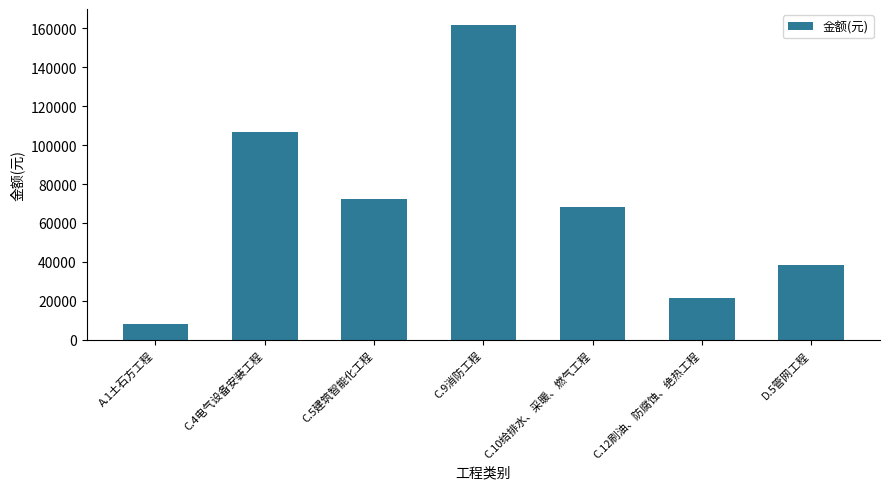

Rank the categories by value from highest to lowest.

C.9消防工程, C.4电气设备安装工程, C.5建筑智能化工程, C.10给排水、采暖、燃气工程, D.5管网工程, C.12刷油、防腐蚀、绝热工程, A.1土石方工程